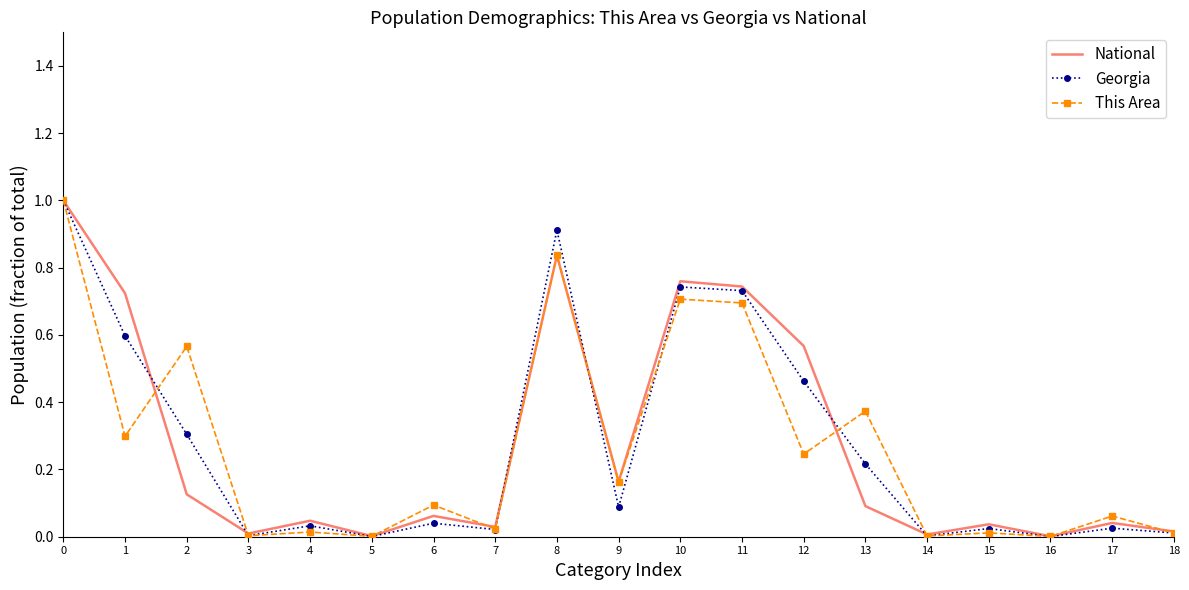

The value of National at 6 is 0.1. True or false?

True